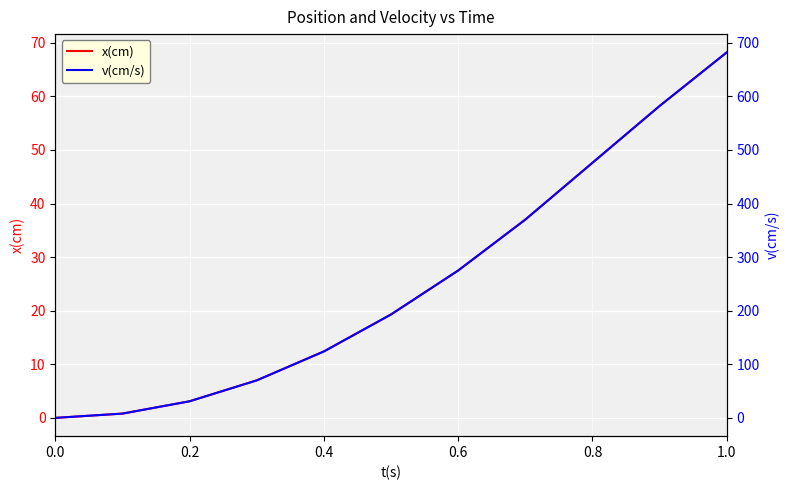

What is the difference between the maximum and second lowest values in the v(cm/s) series?

674.0